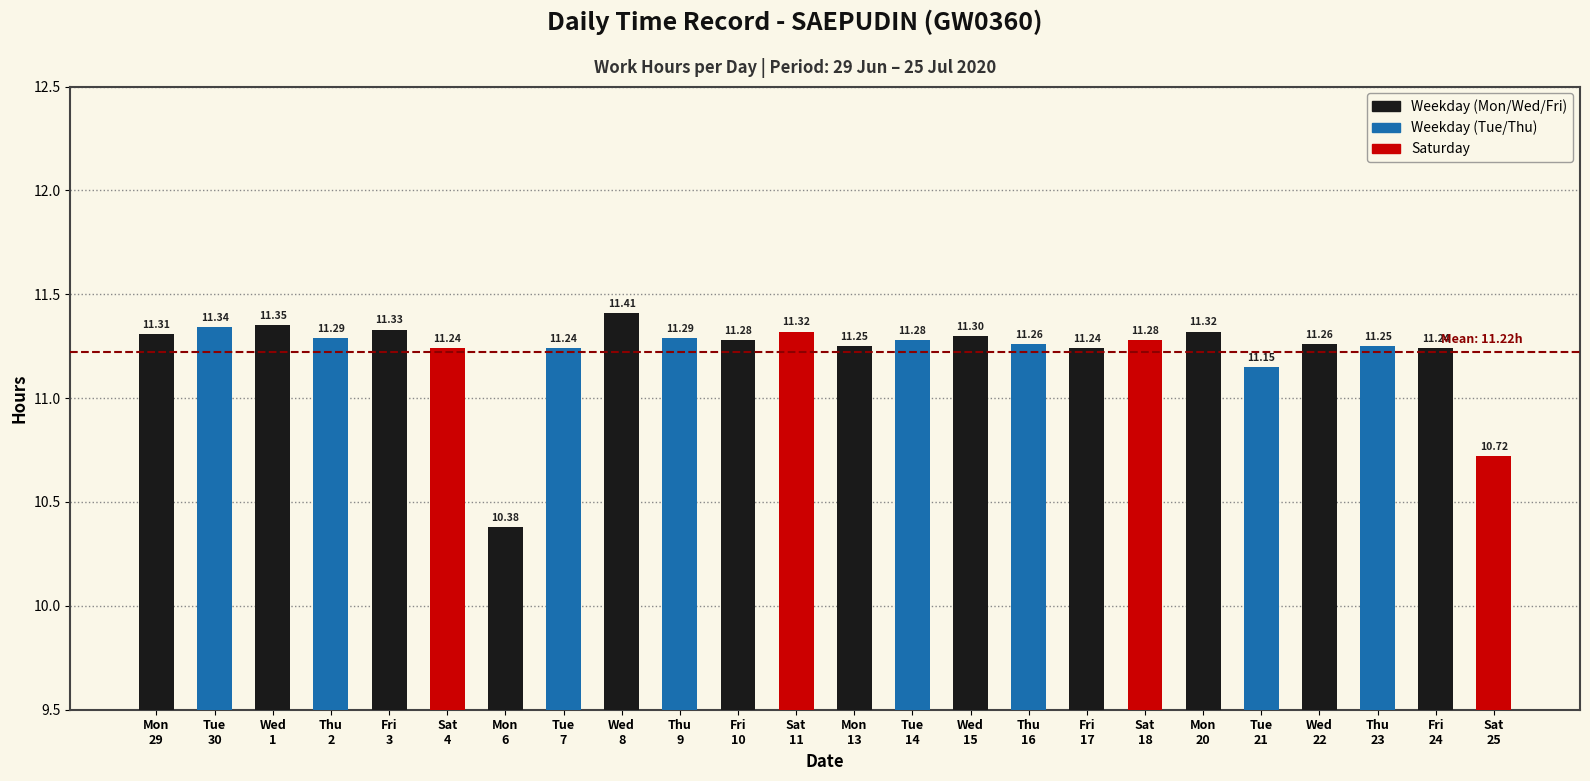

Is it true that the value at Wed
22 is 4.9?

False